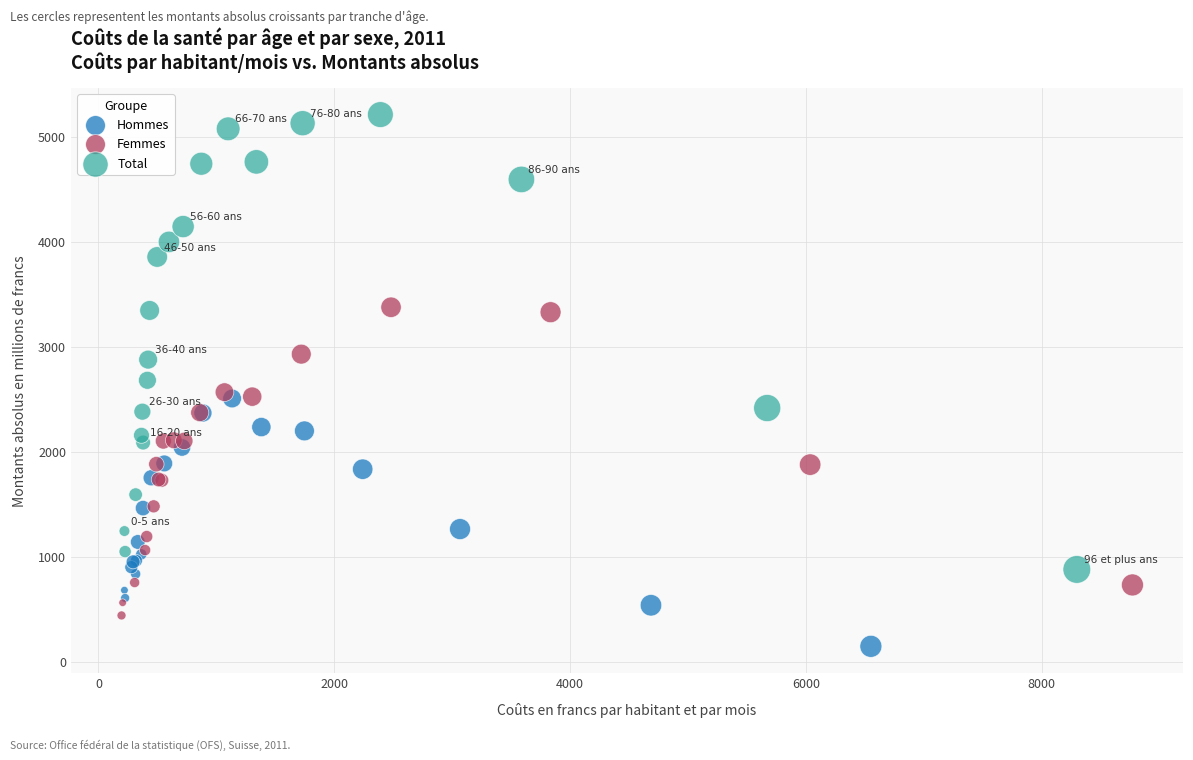

Which series contains the highest Y value?

Total